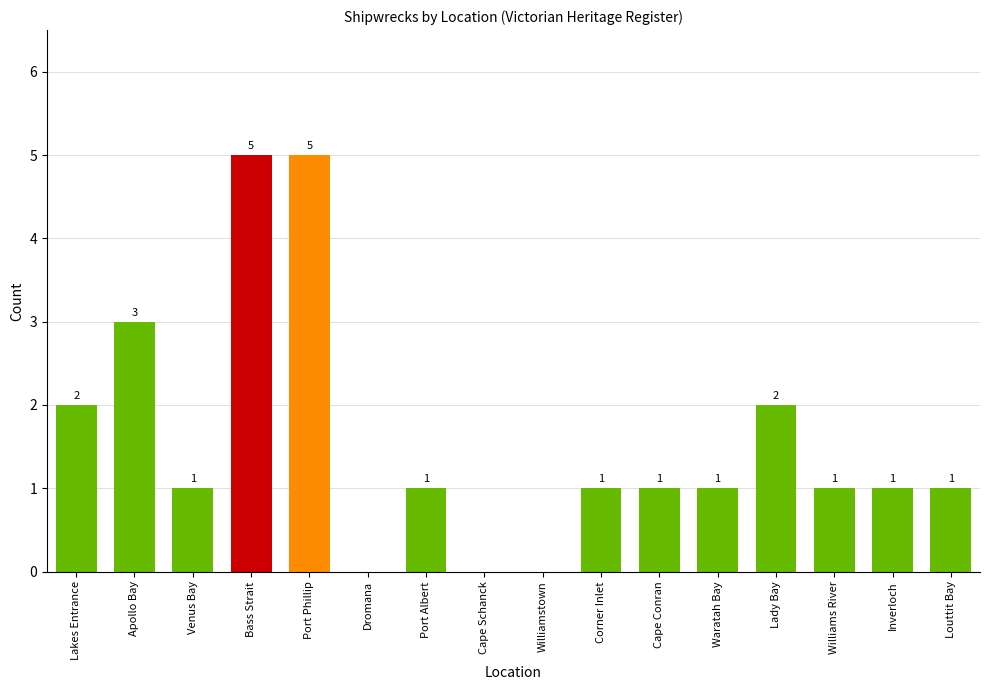

Between Dromana and Cape Conran, which is larger?

Cape Conran